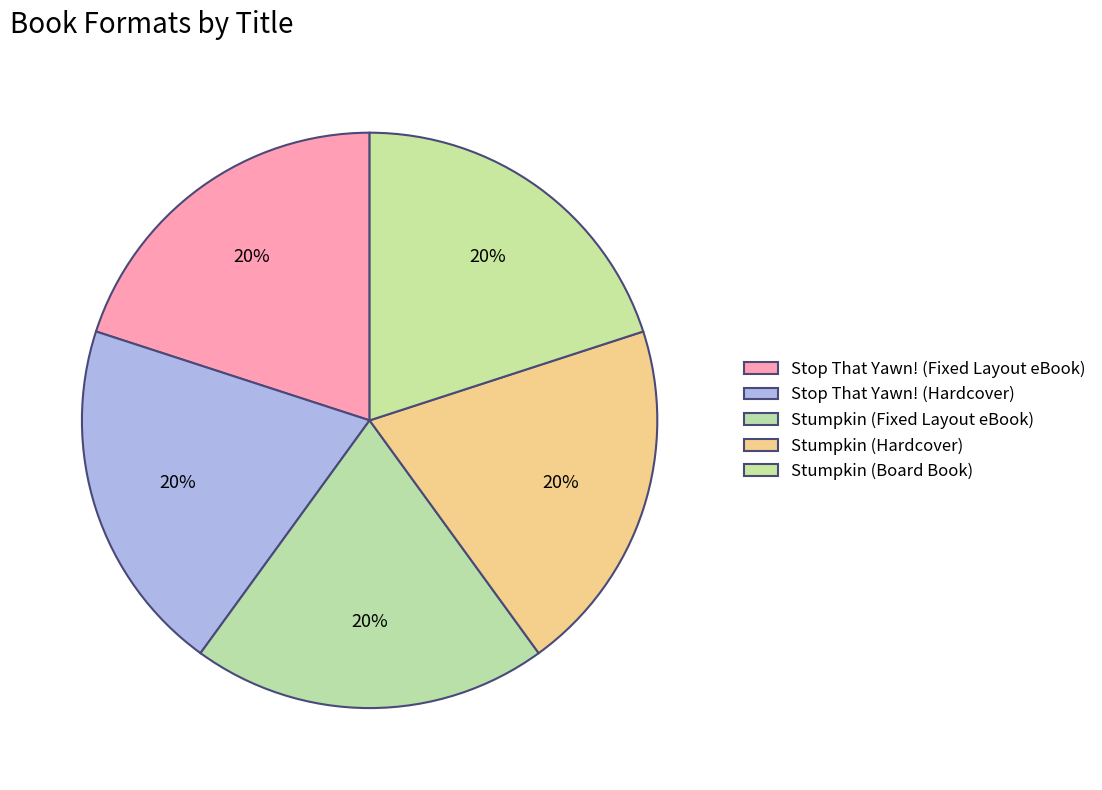

How many slices are in this pie chart?

5